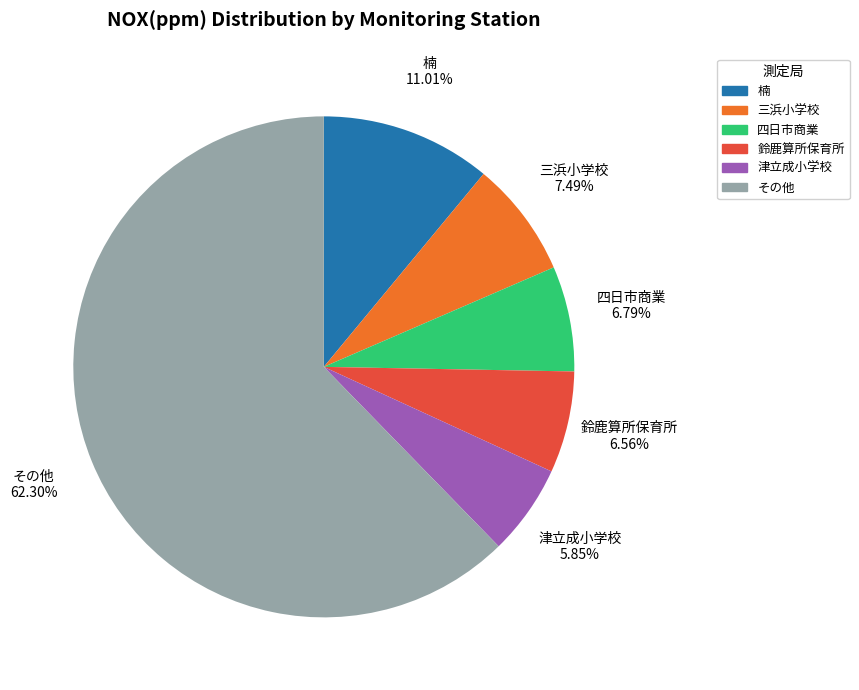

Does any single category account for the majority?

Yes